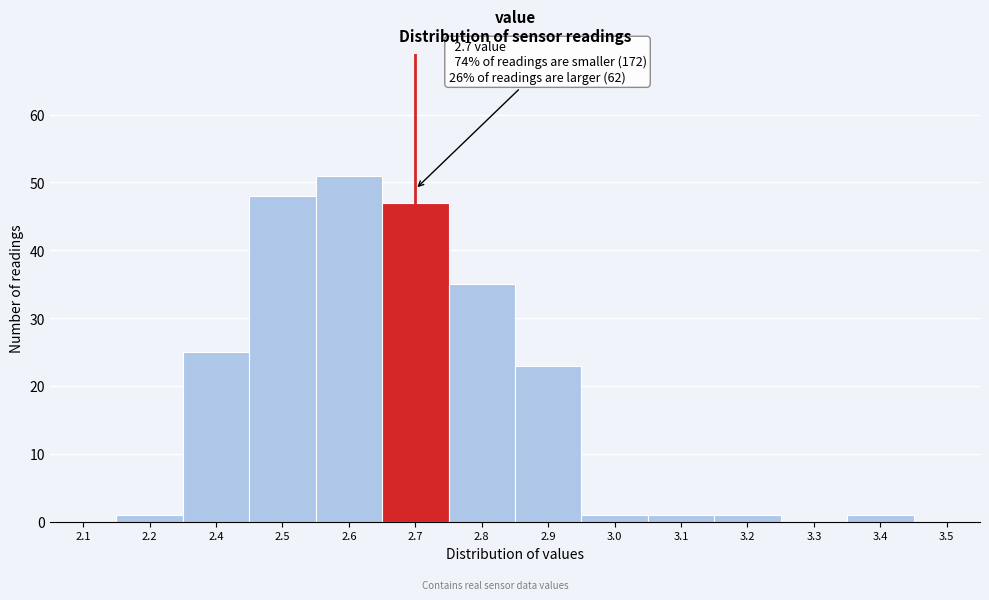

Reading right to left, what are all the values shown in this chart?

3.5=0	3.4=1	3.3=0	3.2=1	3.1=1	3.0=1	2.9=23	2.8=35	2.7=47	2.6=51	2.5=48	2.4=25	2.2=1	2.1=0